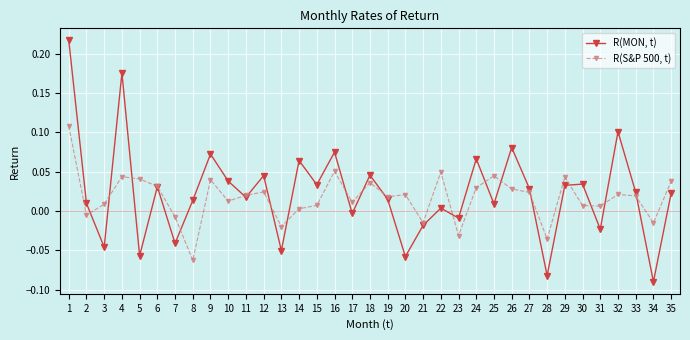

What are all the series names shown in the legend?

R(MON, t), R(S&P 500, t)